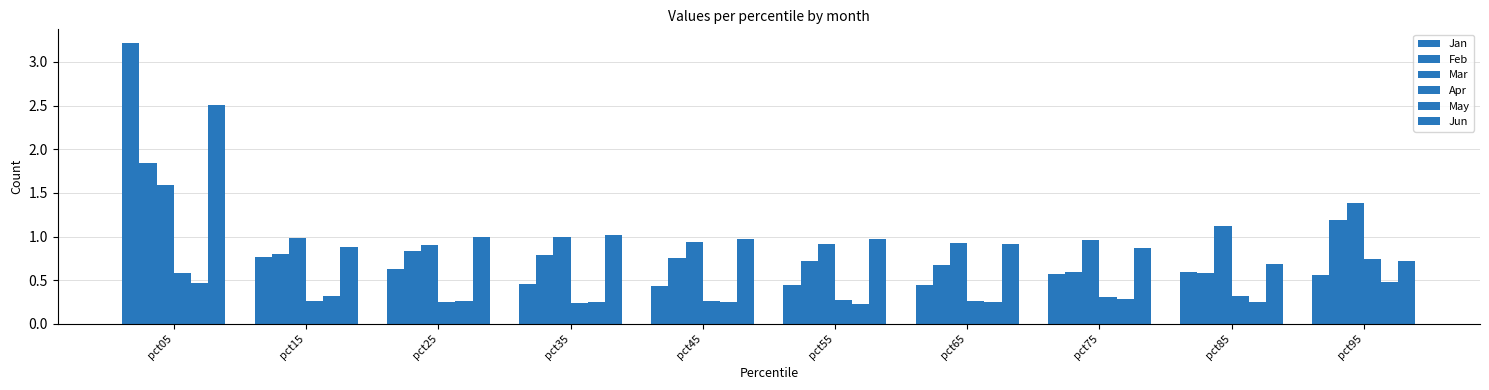

What is the sum of all Apr values?

3.5